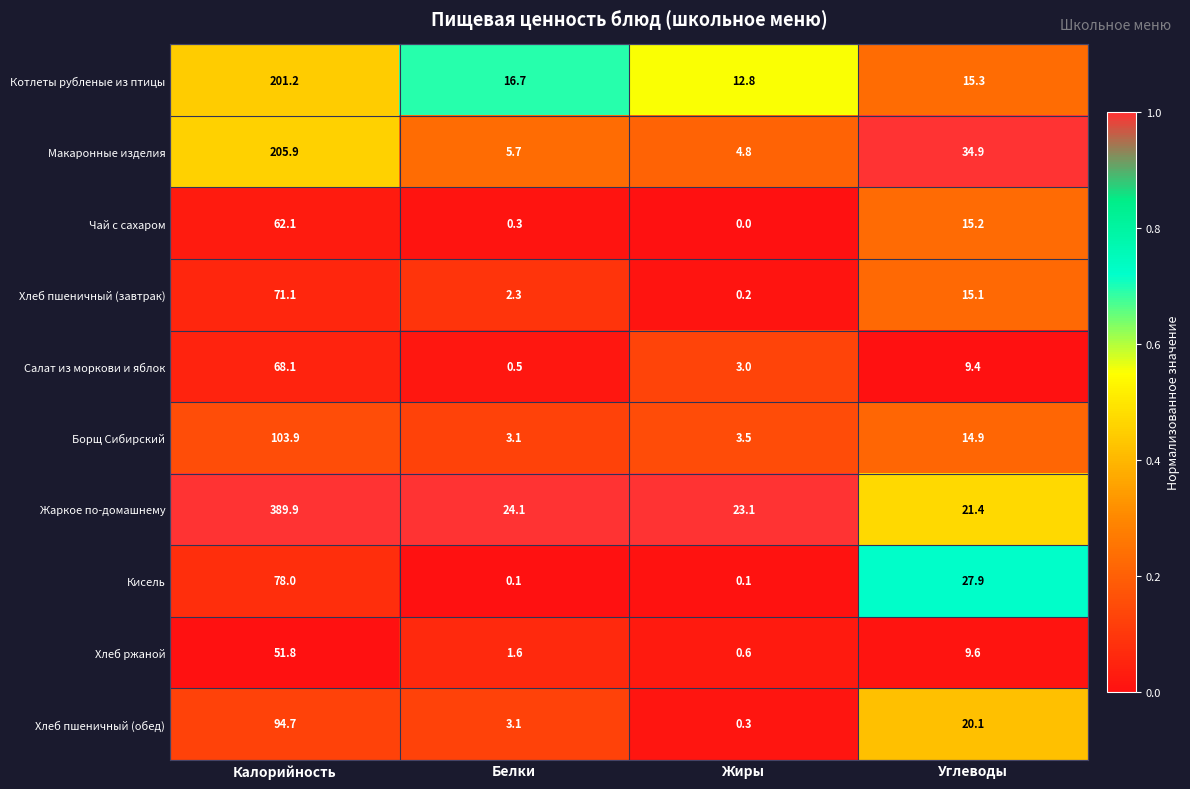

At Углеводы, list the series in order from smallest to largest.

Салат из моркови и яблок, Хлеб ржаной, Борщ Сибирский, Хлеб пшеничный (завтрак), Чай с сахаром, Котлеты рубленые из птицы, Хлеб пшеничный (обед), Жаркое по-домашнему, Кисель, Макаронные изделия